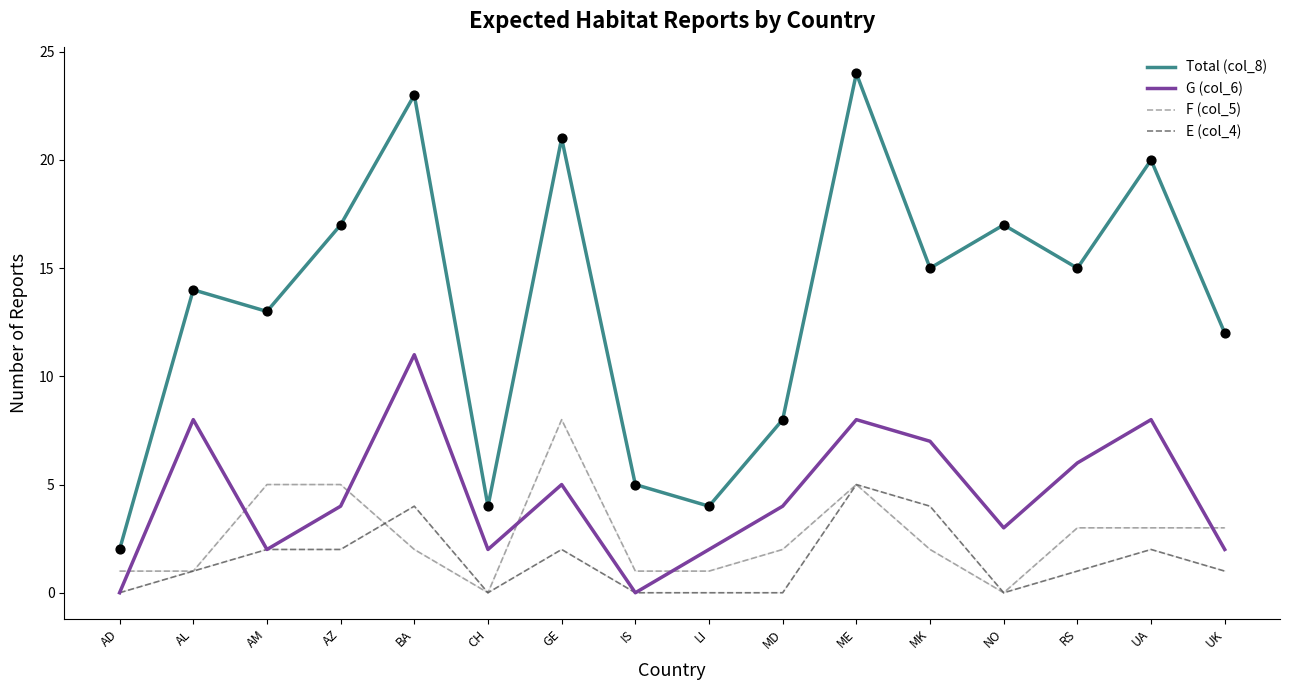

What is the difference between the highest and lowest values at RS?

14